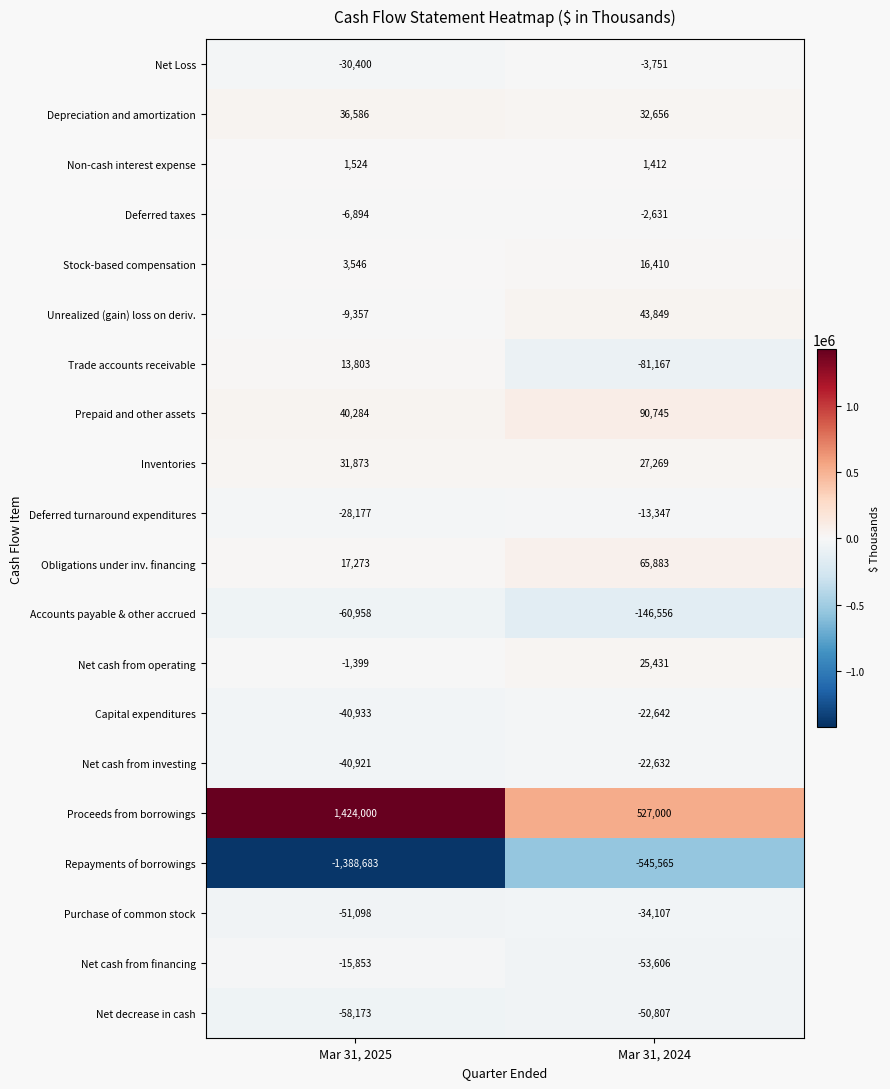

Is it true that Obligations under inv. financing equals 17273 at Mar 31, 2025?

True